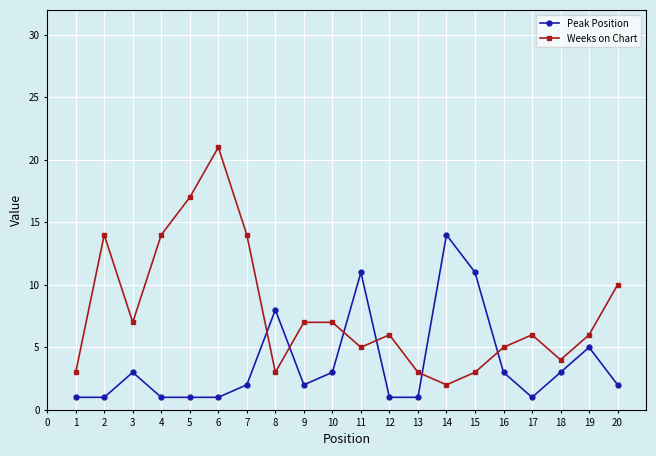

Rank the series by their maximum value, from highest to lowest.

Weeks on Chart, Peak Position